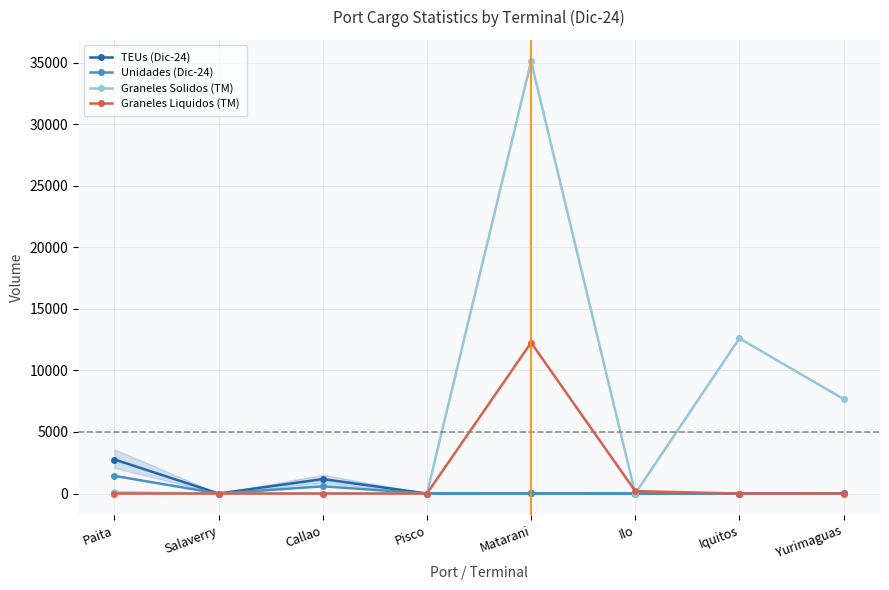

What is the label of the 8th point from the left?

Yurimaguas